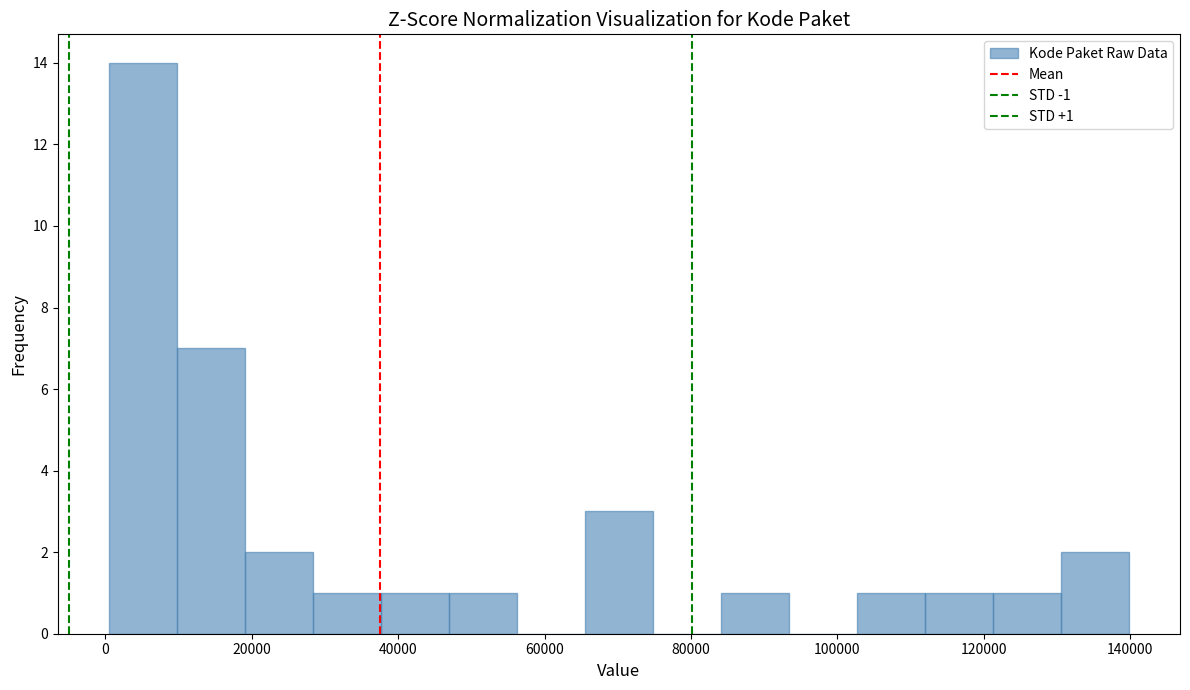

Which range on the x-axis has the tallest bar?

0 to 10000